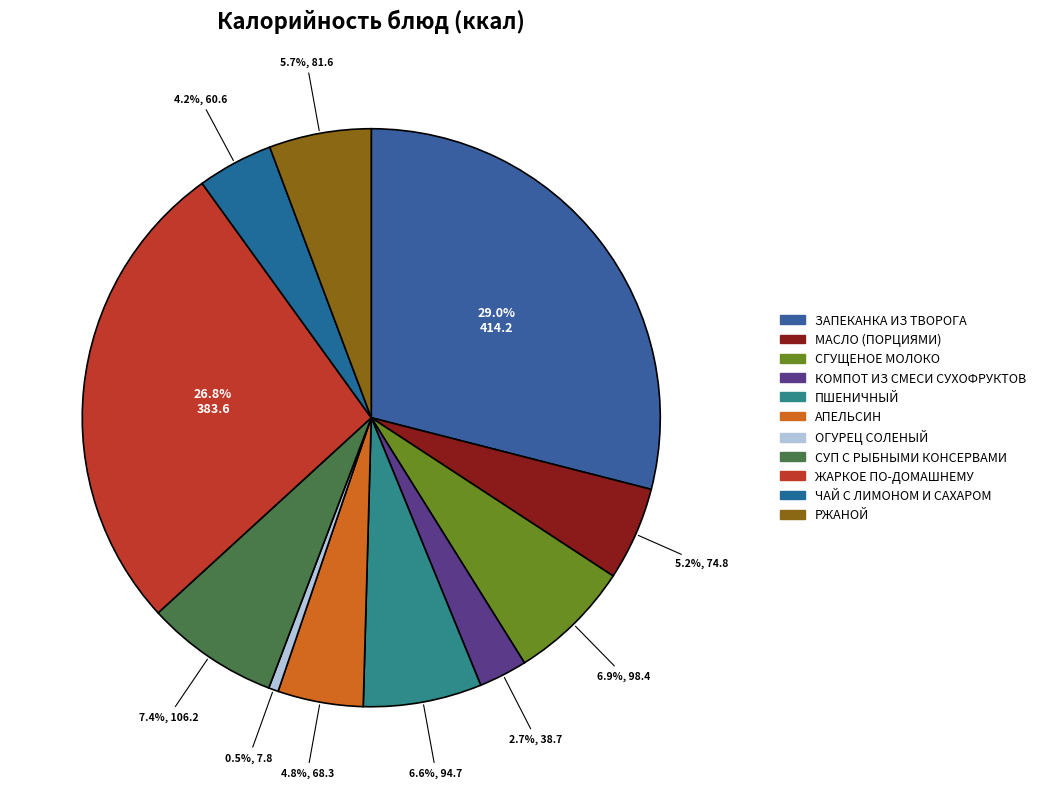

To the nearest percent, what portion does АПЕЛЬСИН represent?

5%